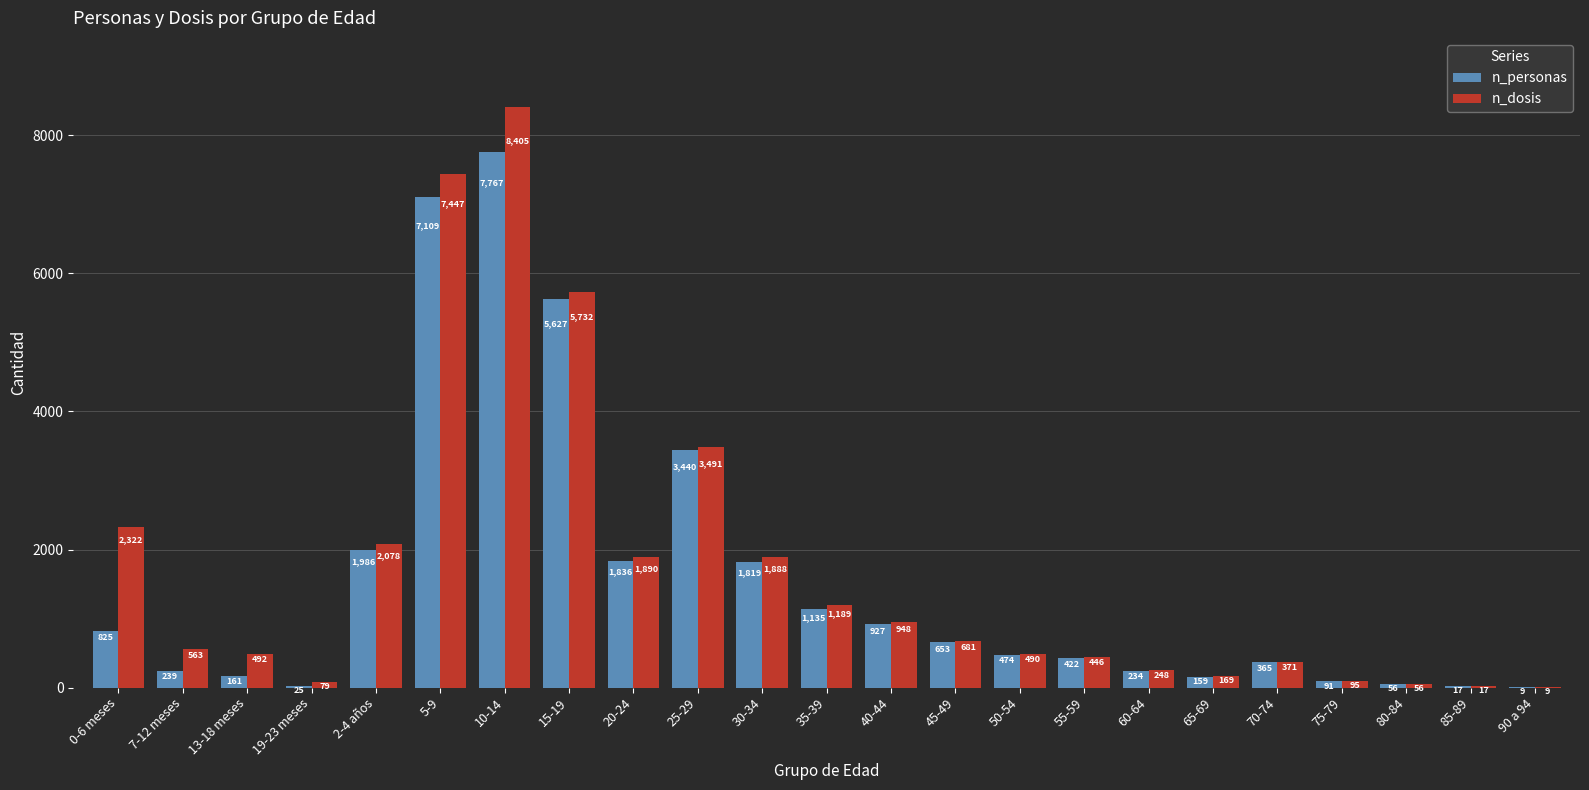

What is the highest value of the n_dosis series?

8405